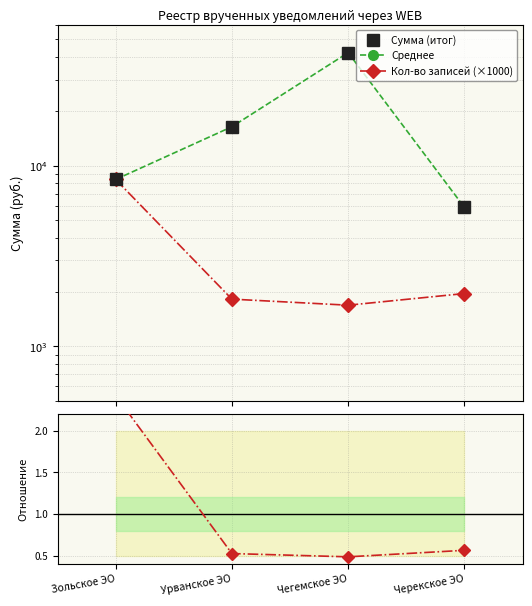

What is the total value across all series at Зольское ЭО?

25204.3